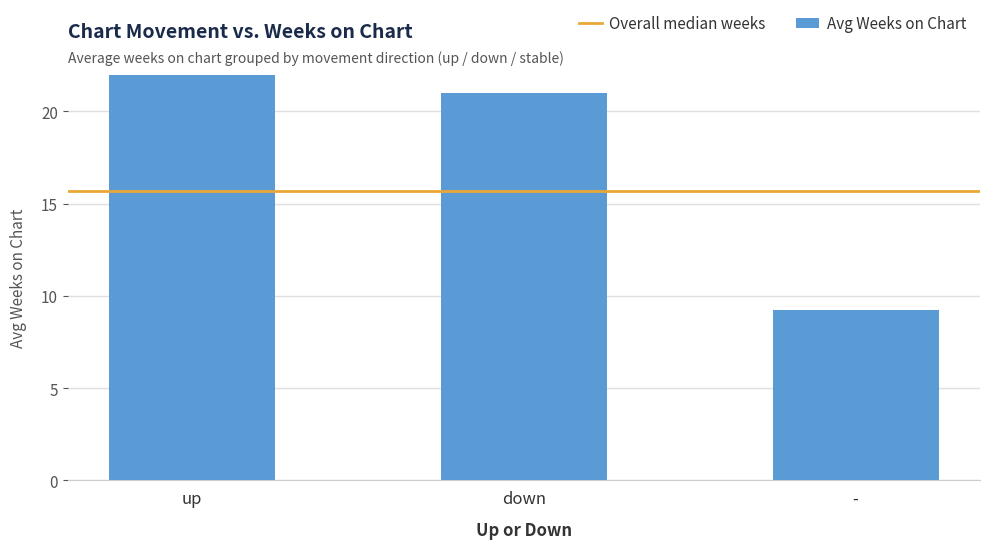

What is the sum of all values?

61.3